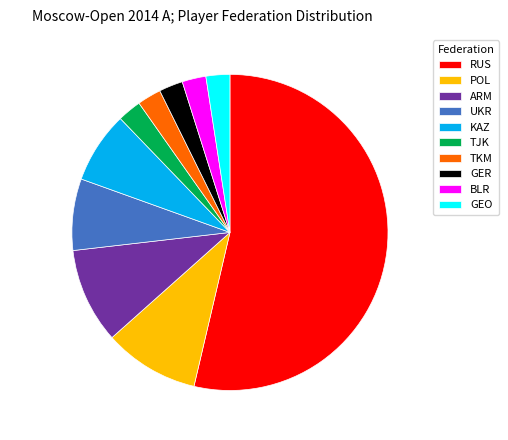

To the nearest percent, what percentage of the pie is ARM?

10%